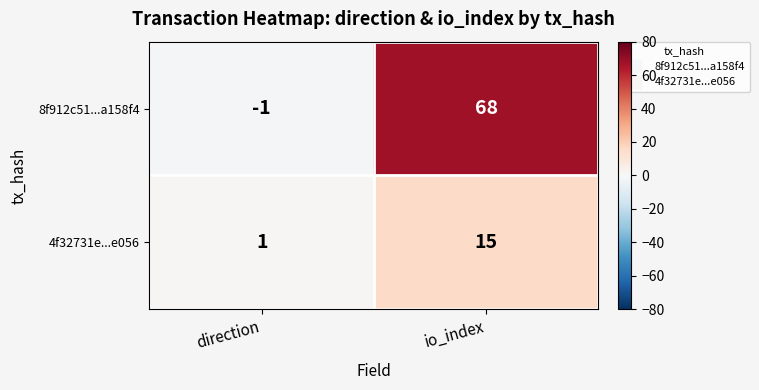

At how many categories does at least one series exceed 58?

1